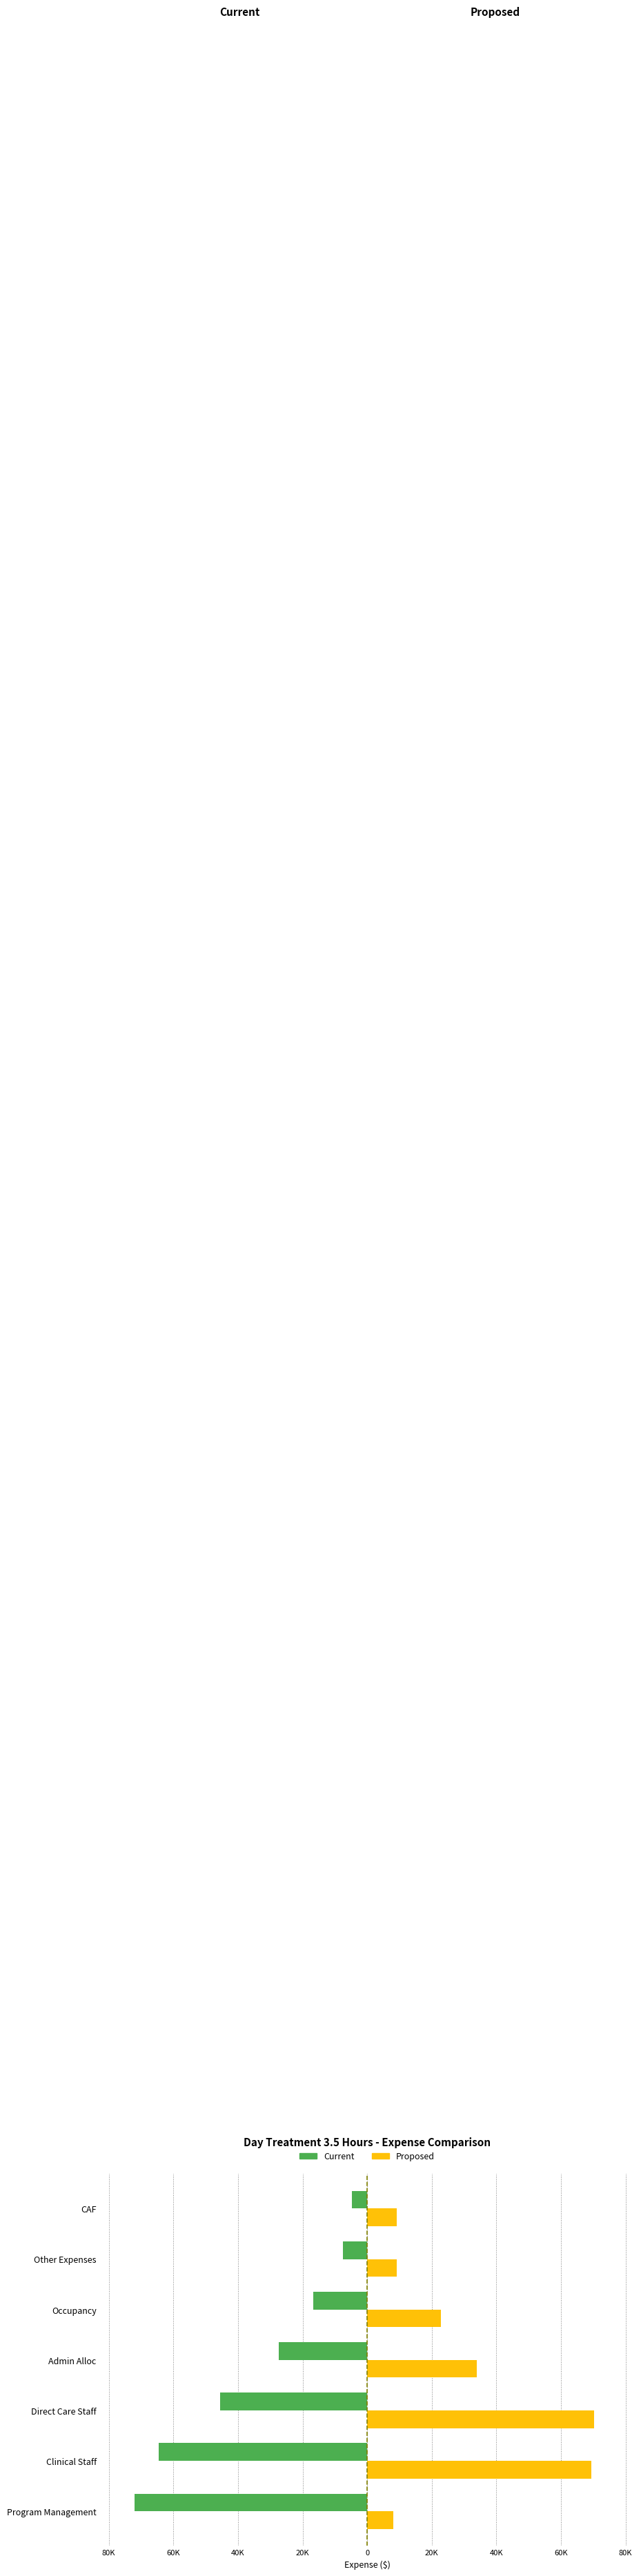

What is the average value of the Proposed series?

31.8